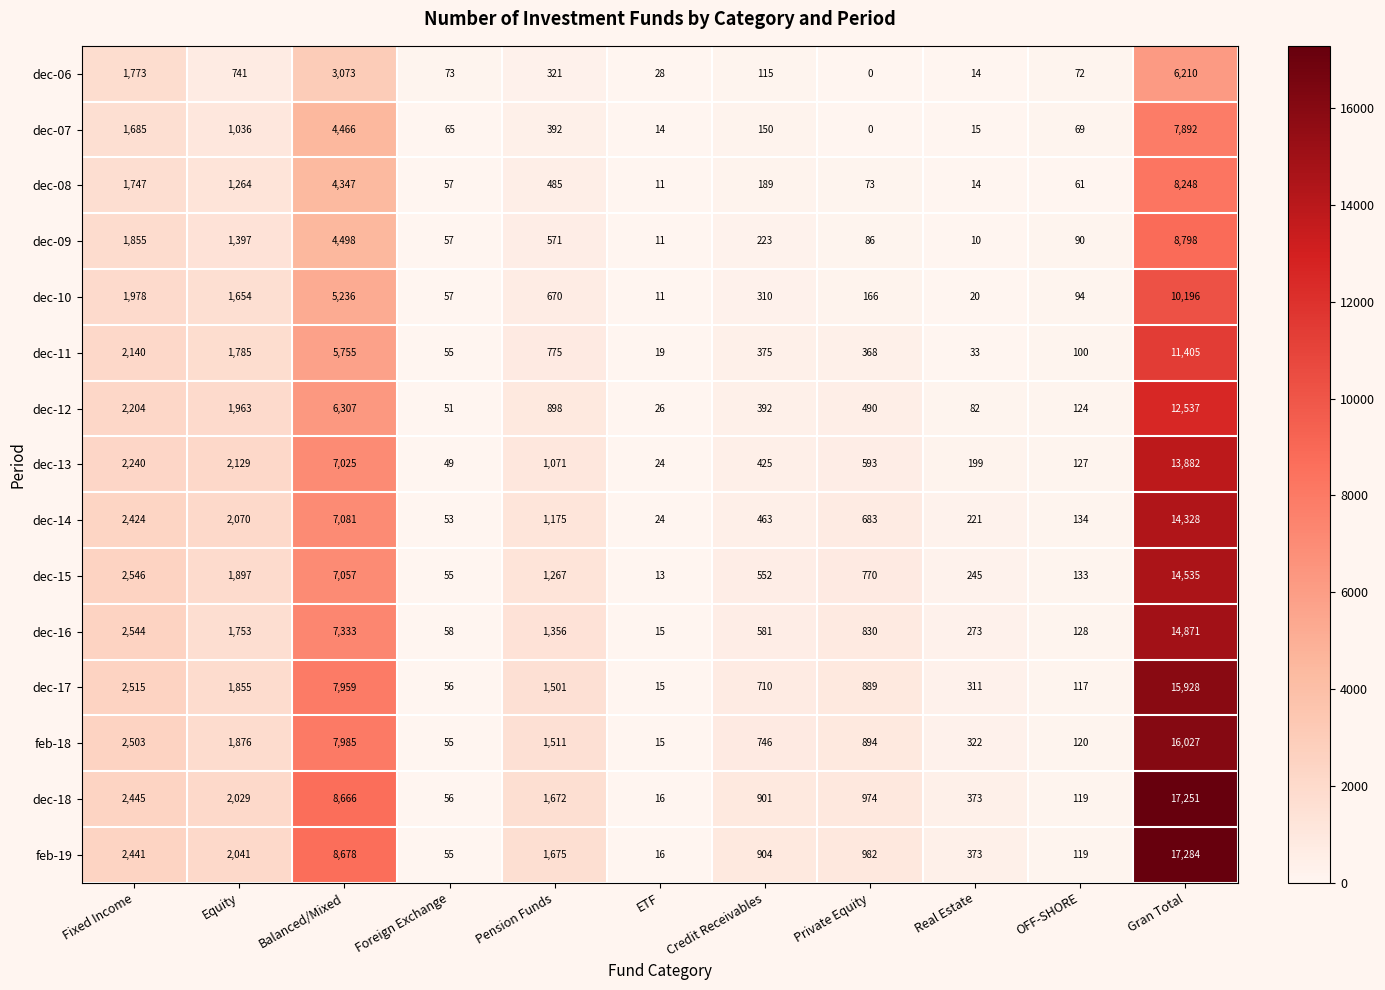

What is the approximate value of dec-12 at Foreign Exchange, to the nearest 50?

50